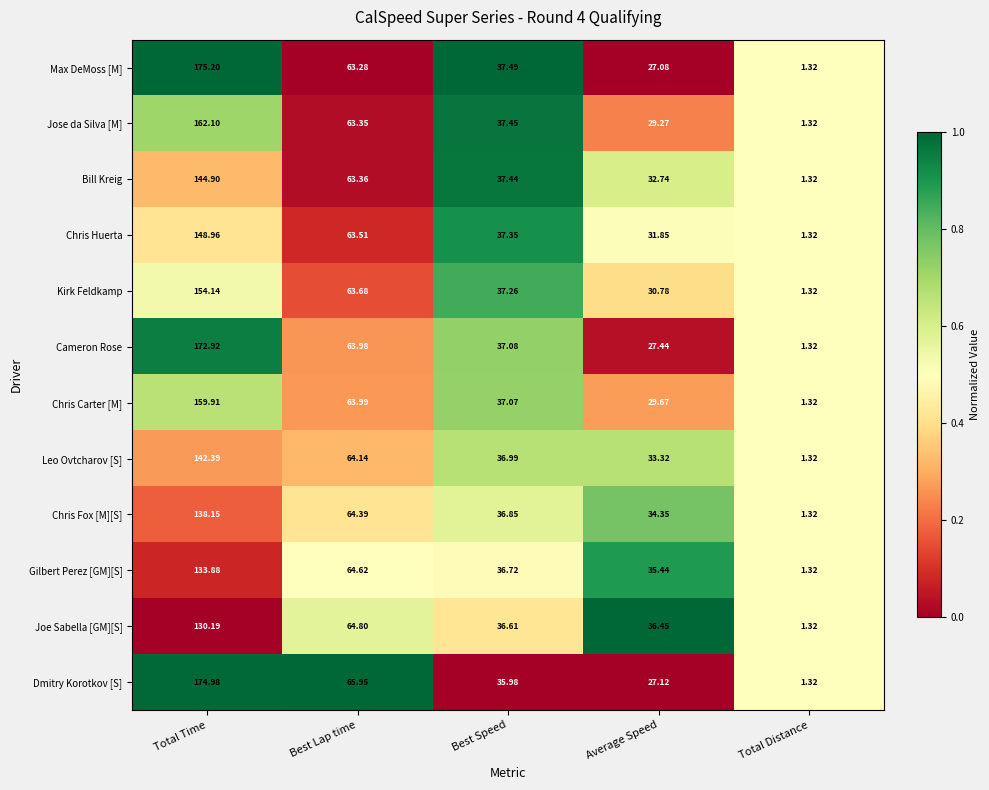

At which category is the sum across all series the highest?

Total Time